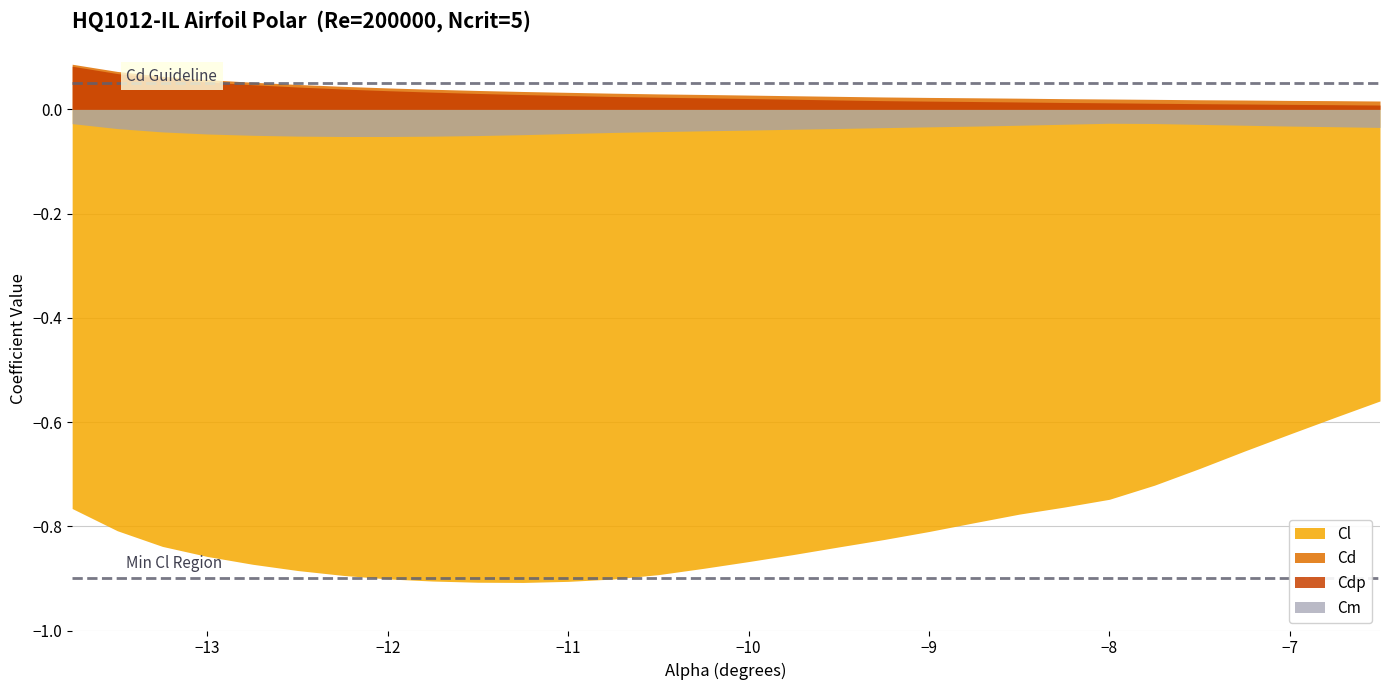

Does the chart display data point markers on the line(s)?

No